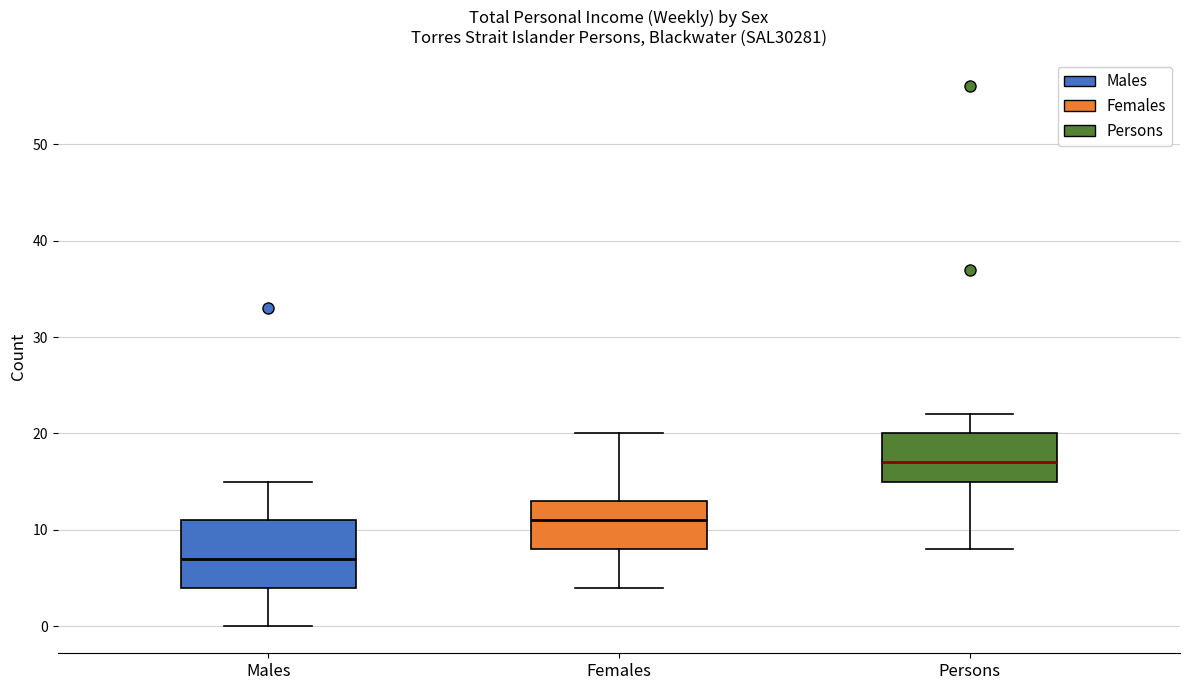

Reading left to right, read every box against the y-axis: the position of its median line, the range the box covers, and the ends of its whiskers. The values are not printed on the chart, so give them approximately, as read against the axis.

Males: median 7, box 4 to 11, whiskers 0 to 15
Females: median 11, box 8 to 13, whiskers 4 to 20
Persons: median 17, box 15 to 20, whiskers 8 to 22